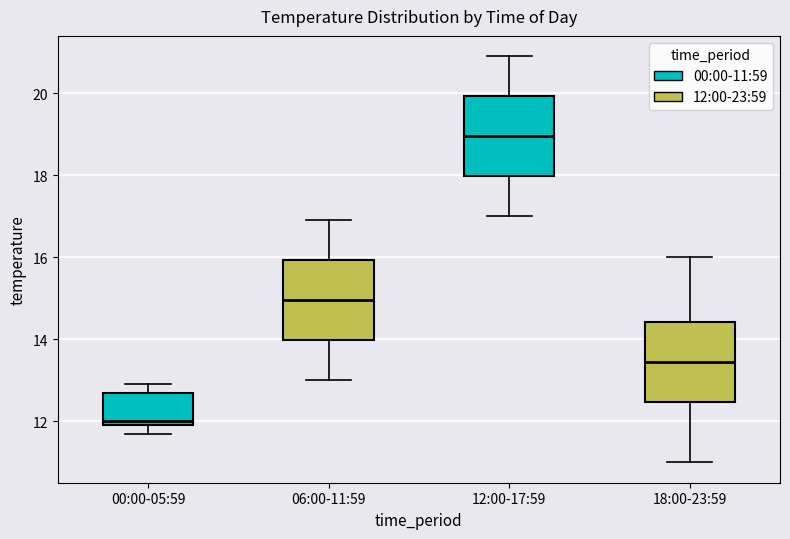

Where does the median line of the box for 12:00-17:59 sit on the y-axis? The values are not printed on the chart, so give them approximately, as read against the axis.

19.0